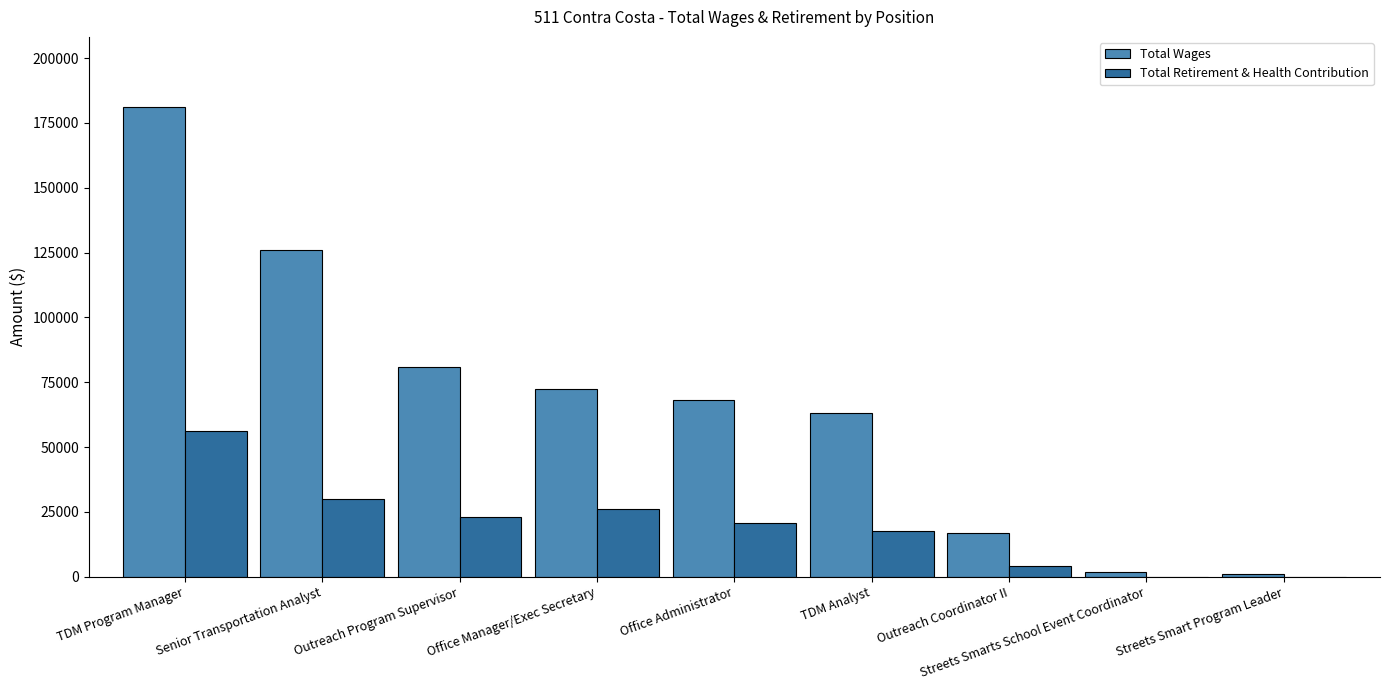

Is it true that Total Wages equals 68162 at Office Administrator?

True